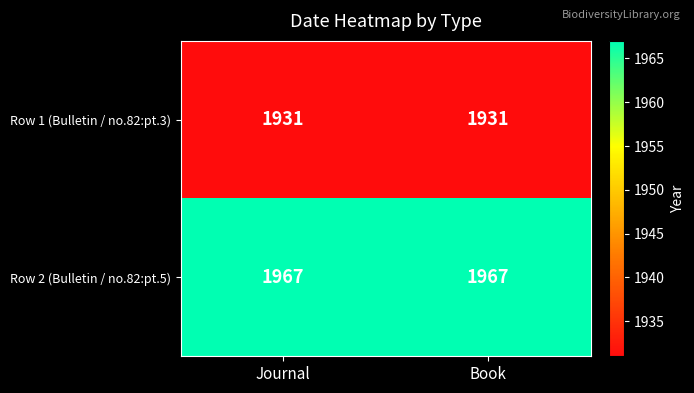

What is the spread (max minus min) of values at Journal?

36